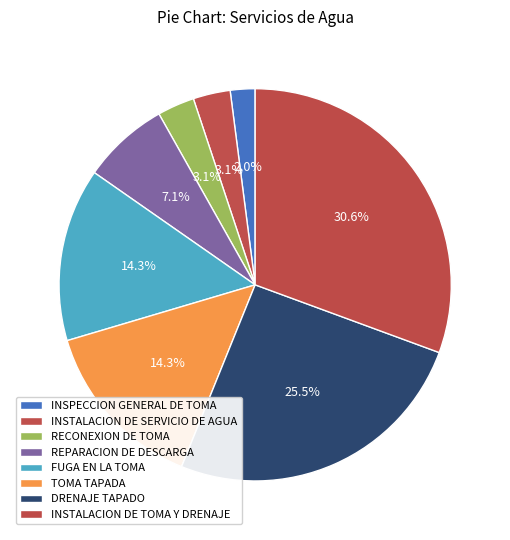

How many slices are in this pie chart?

8